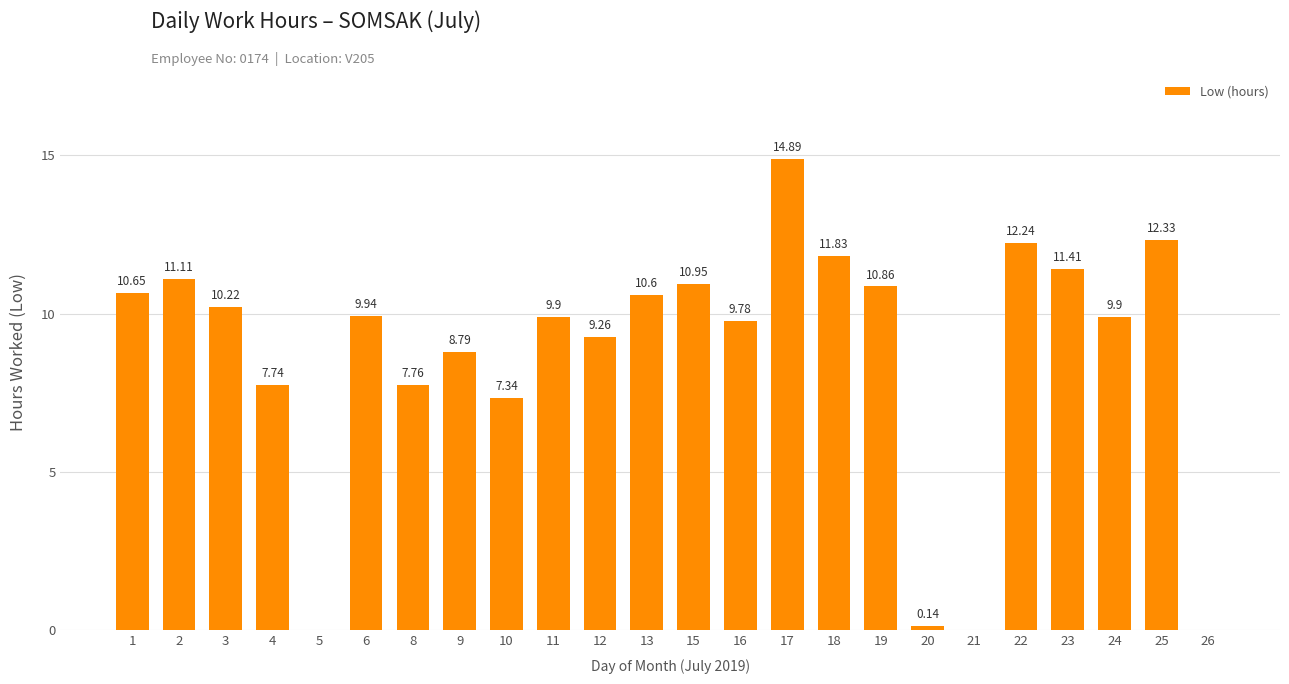

What is the ratio of the value at 15 to the value at 10?

1.5